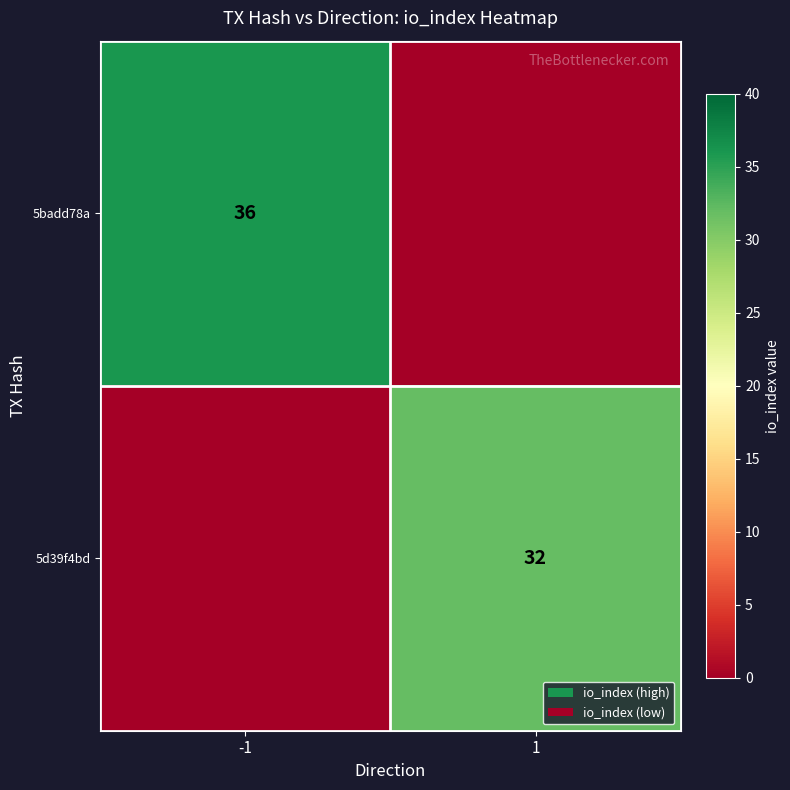

The 5badd78a series shows 36 at -1. True or false?

True